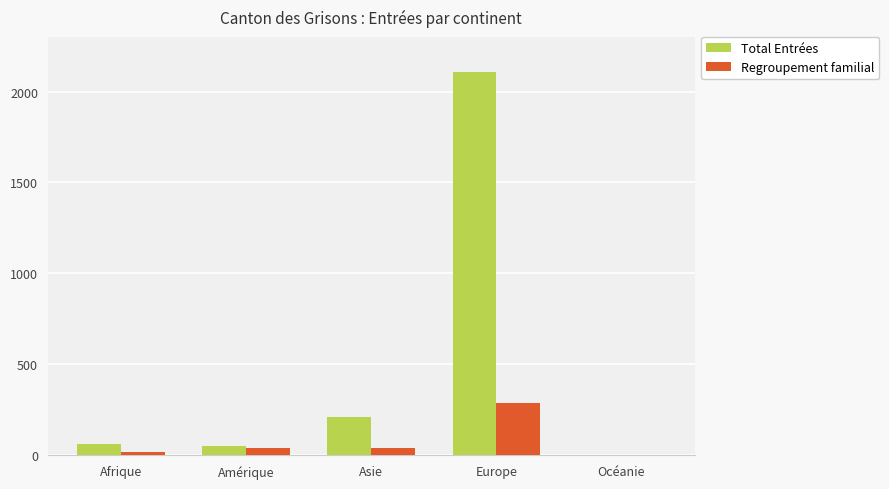

Between Amérique and Europe, which series saw the biggest shift?

Total Entrées